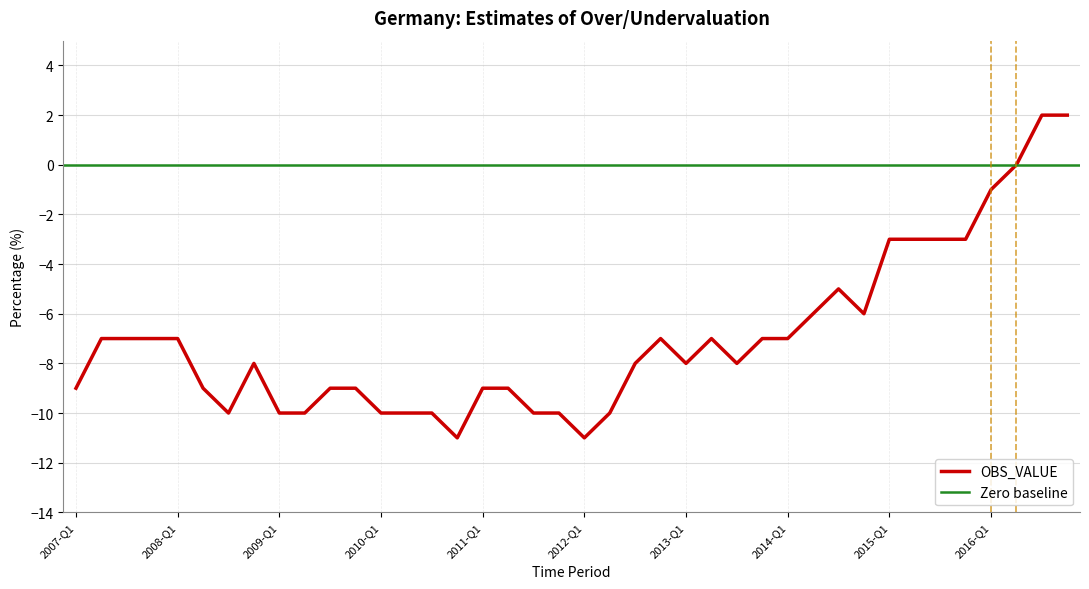

How many data points are above -8?

19